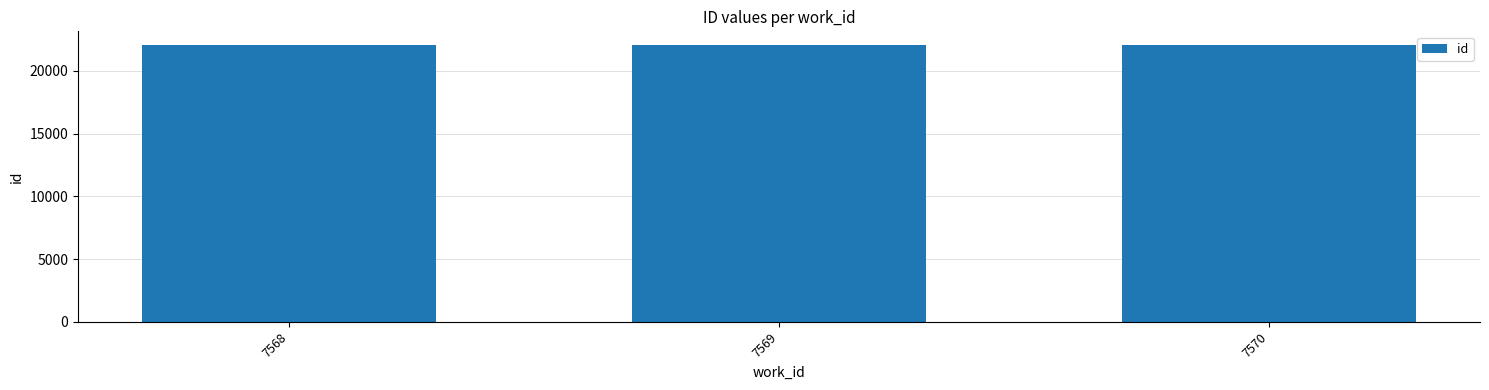

What is the greatest value displayed?

22058